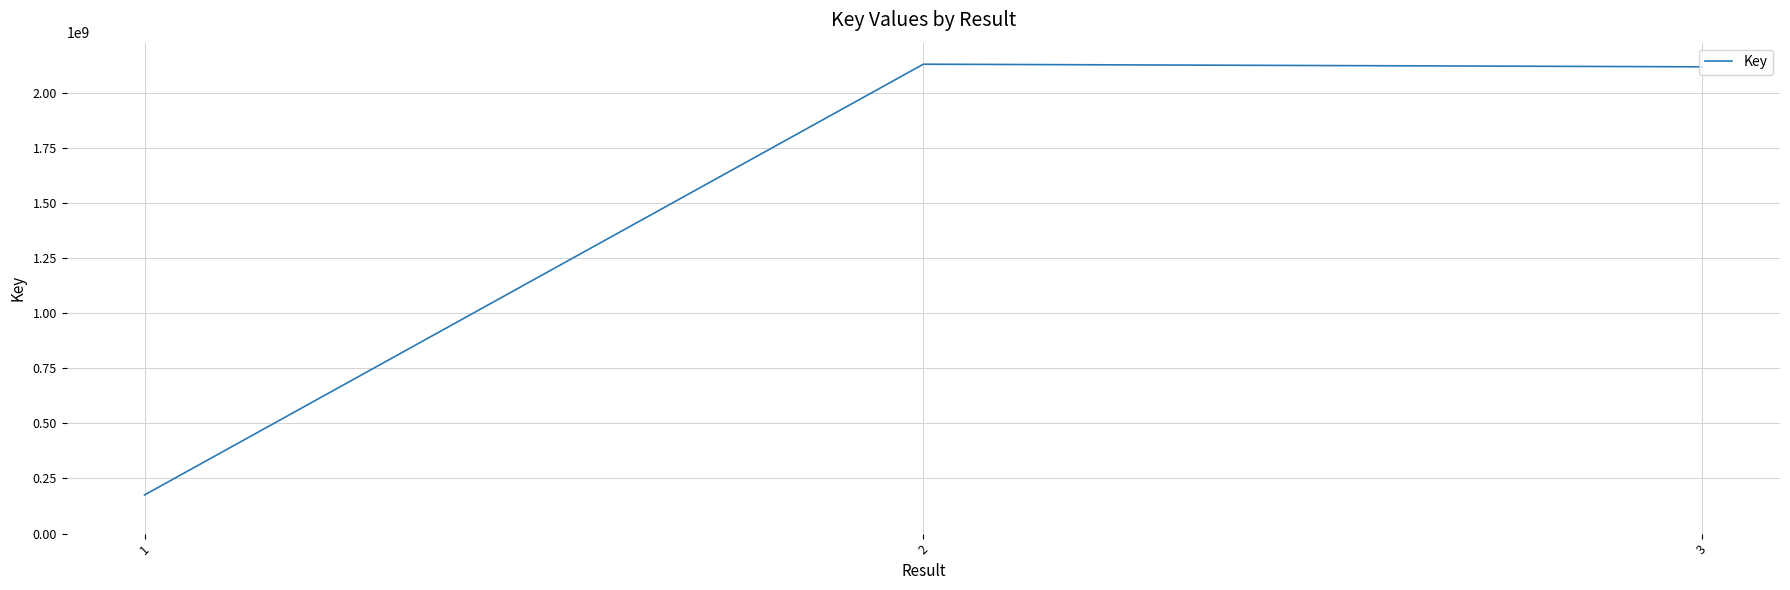

What value does the data have at 3?

2117857549